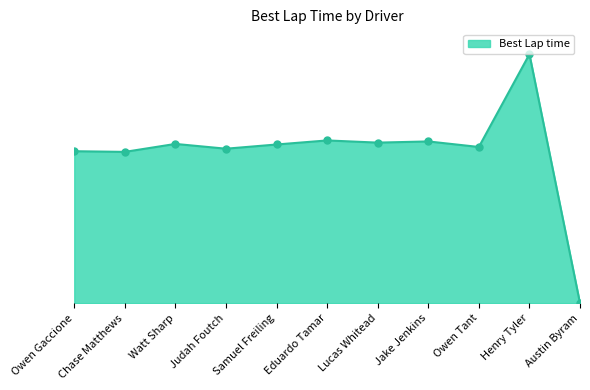

What is the label of the 3rd point from the right?

Owen Tant